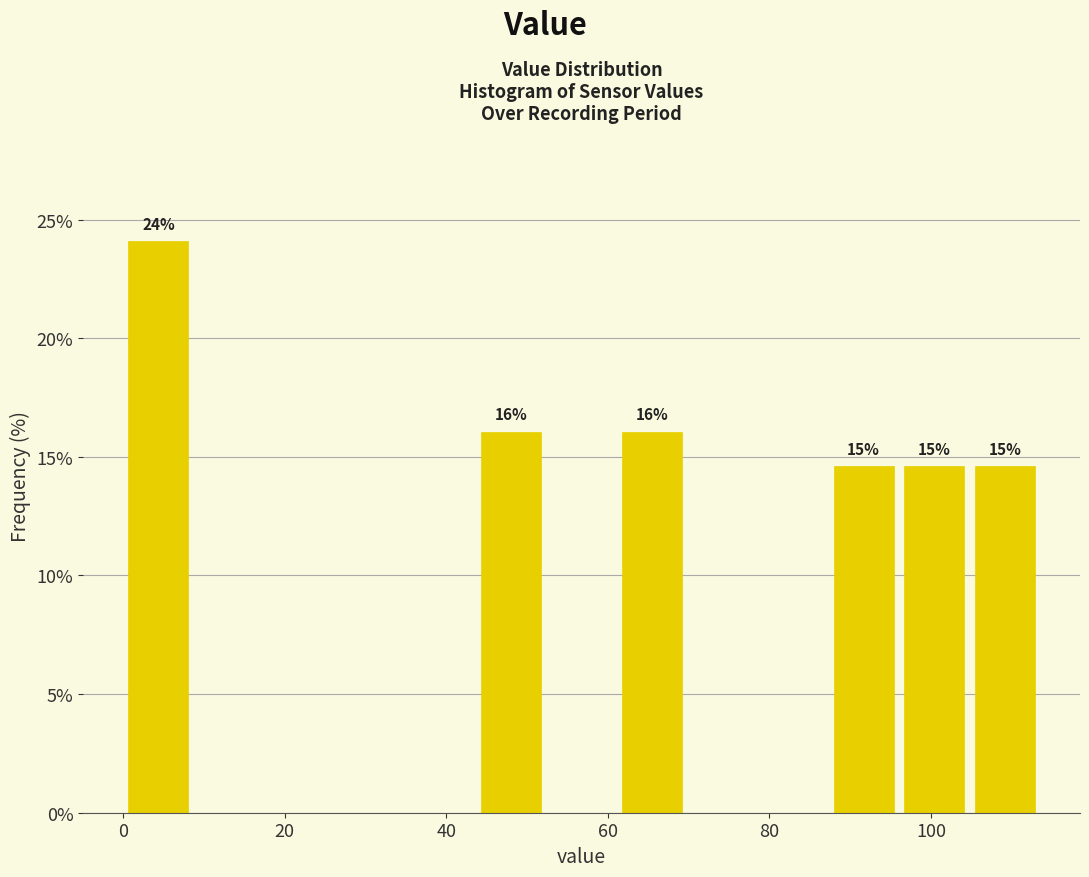

Which range on the x-axis has the tallest bar?

0 to 8